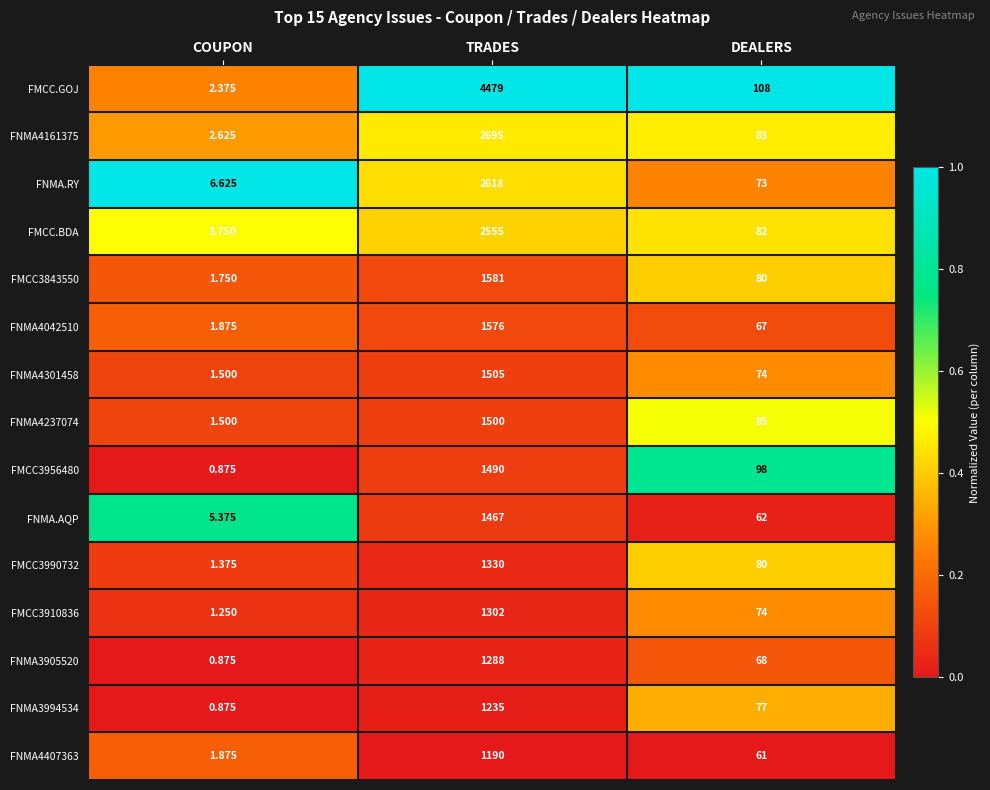

At which label is FNMA4407363 closest to 595?

DEALERS